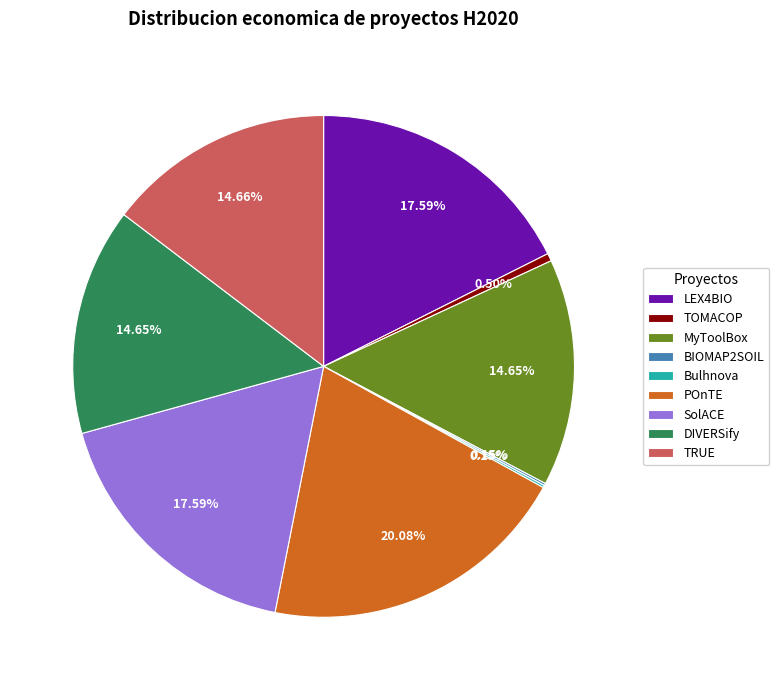

Combined, what portion of the pie is MyToolBox and LEX4BIO?

32.2%